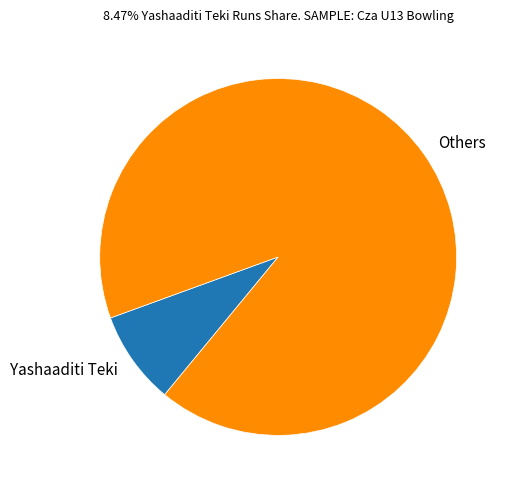

What is the largest slice in the pie chart?

Others